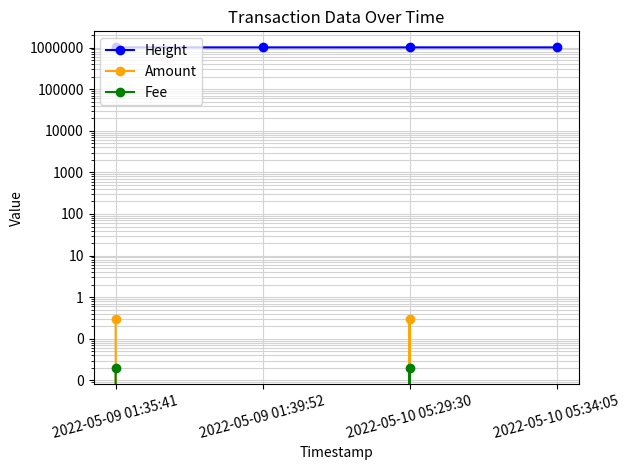

The value of Height at 2022-05-09 01:39:52 is 411836.3. True or false?

False